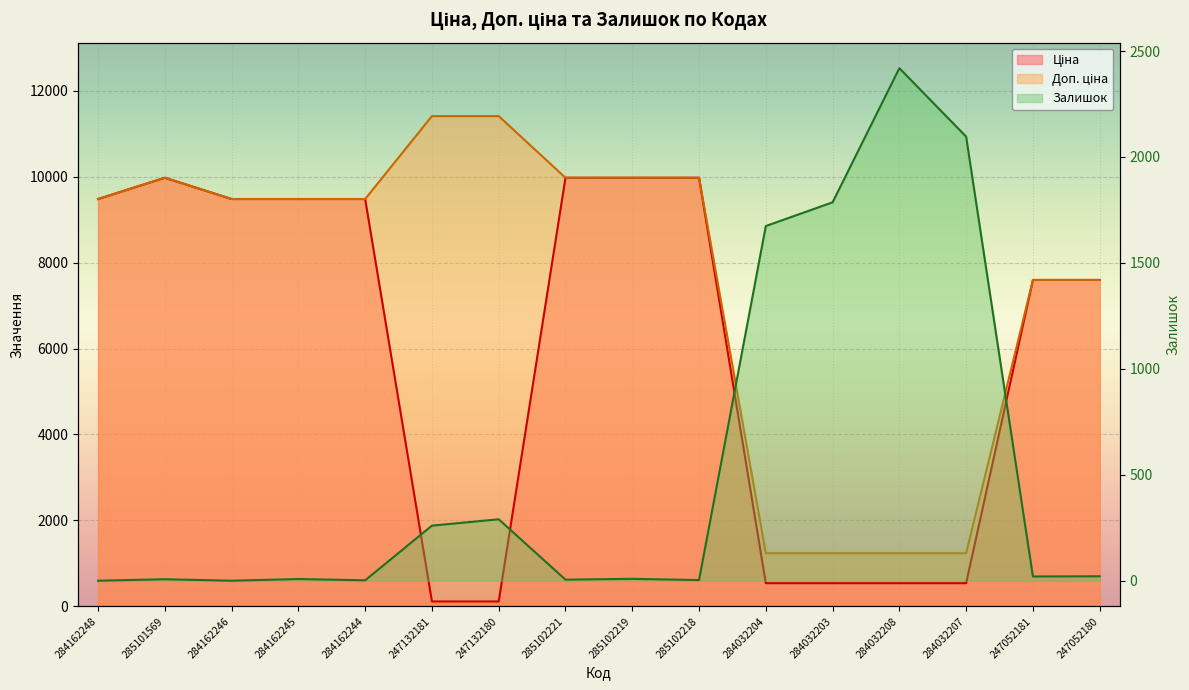

At which category is the sum across all series the highest?

285102219